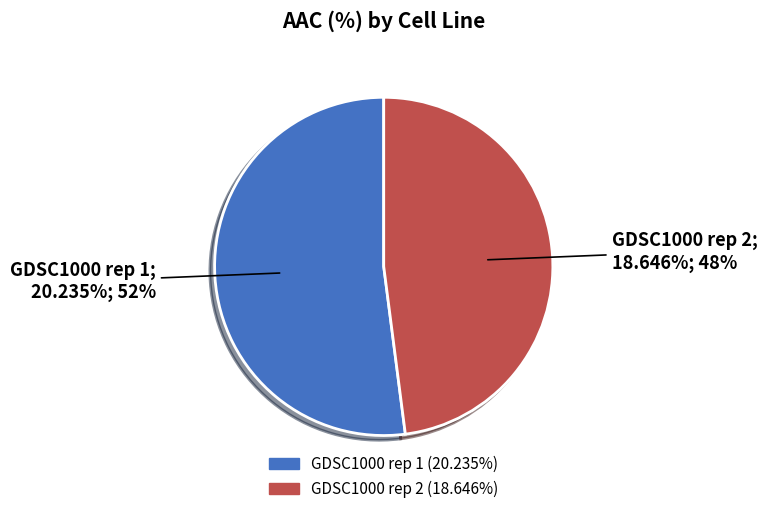

True or false: GDSC1000 rep 1 accounts for 52% of the total.

True